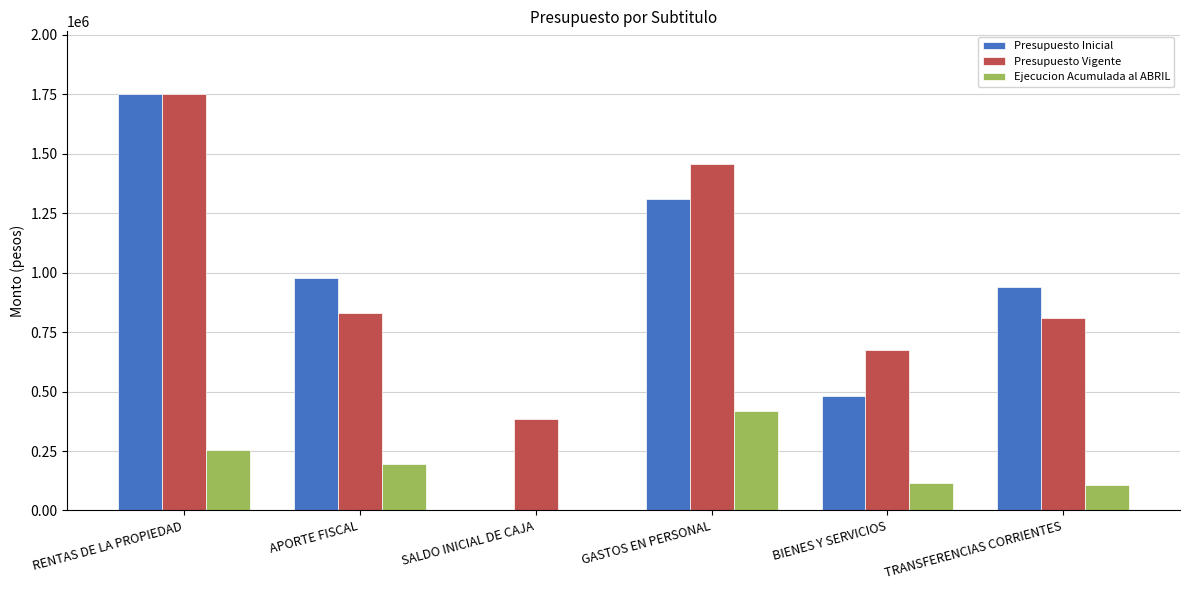

What is the sum of all Presupuesto Vigente values?

5907342